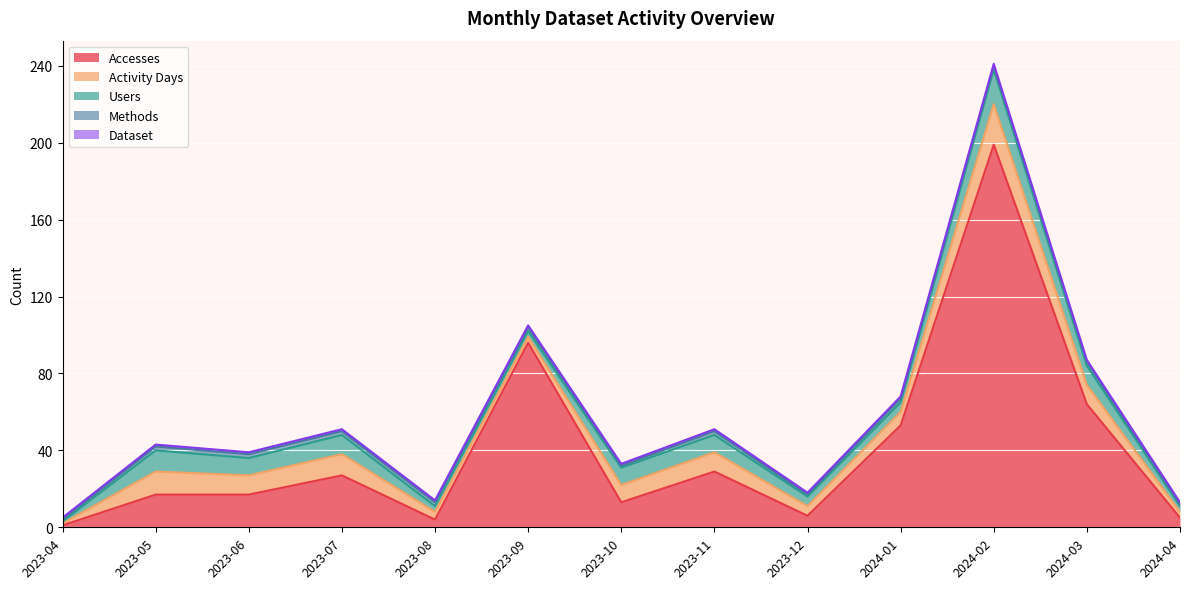

At which label does Dataset reach its peak?

2023-04